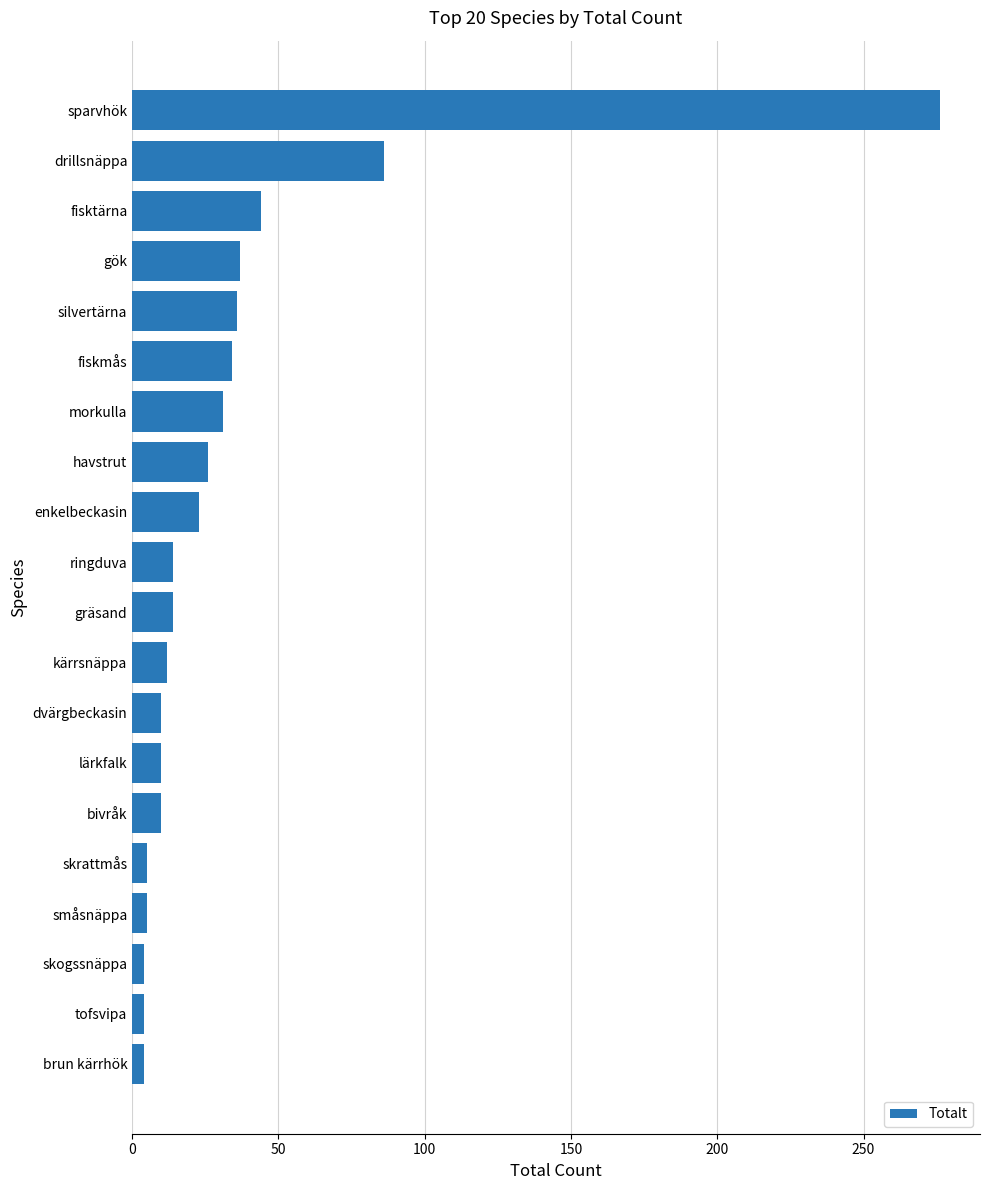

What is the change in value from bivråk to fisktärna?

+34